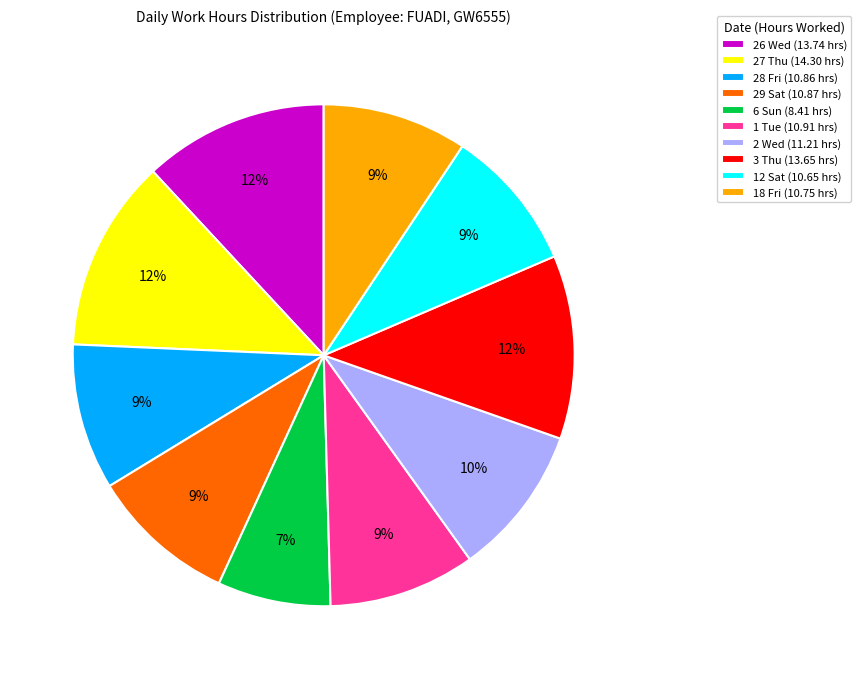

Is there any slice that represents more than half of the pie?

No